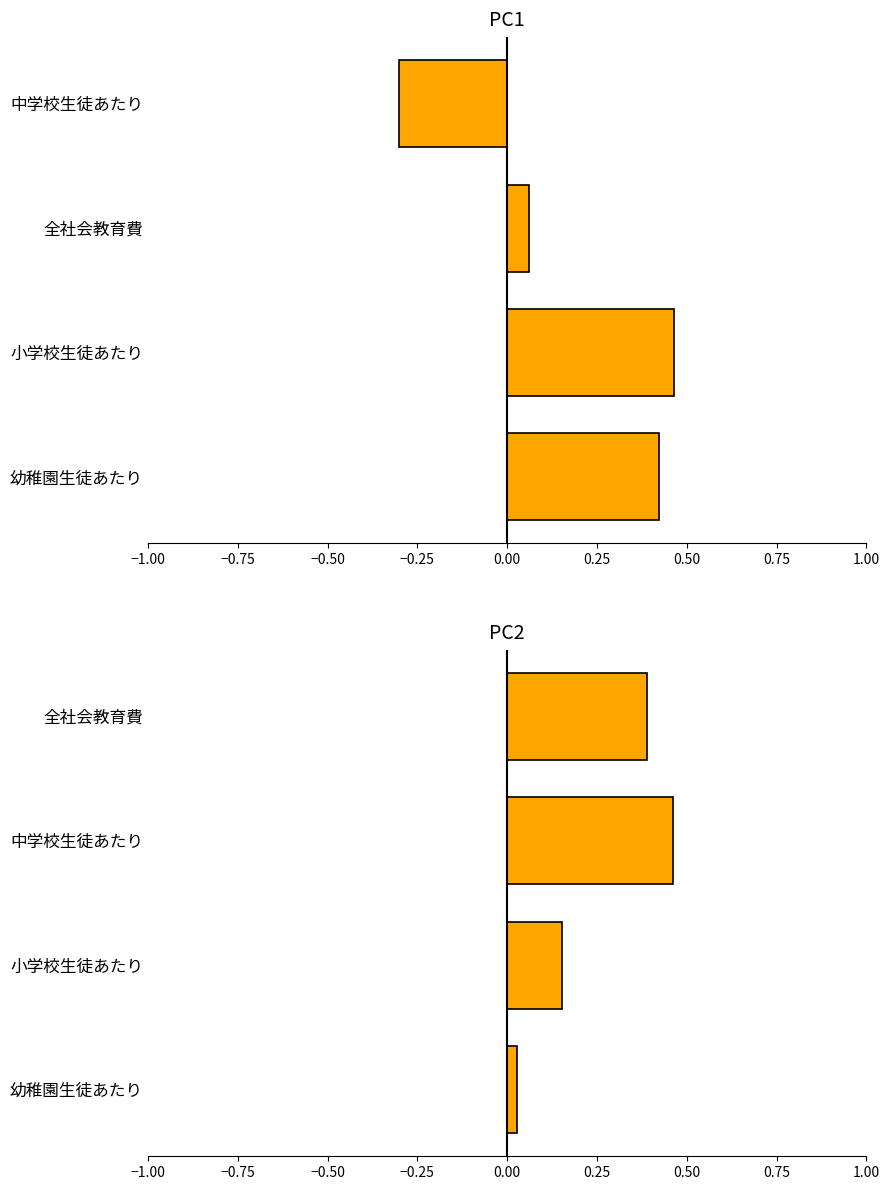

Reading left to right, list all the values displayed in this chart.

PC1: 0.4	0.5	0.1	-0.3
PC2: 0.0	0.2	0.5	0.4